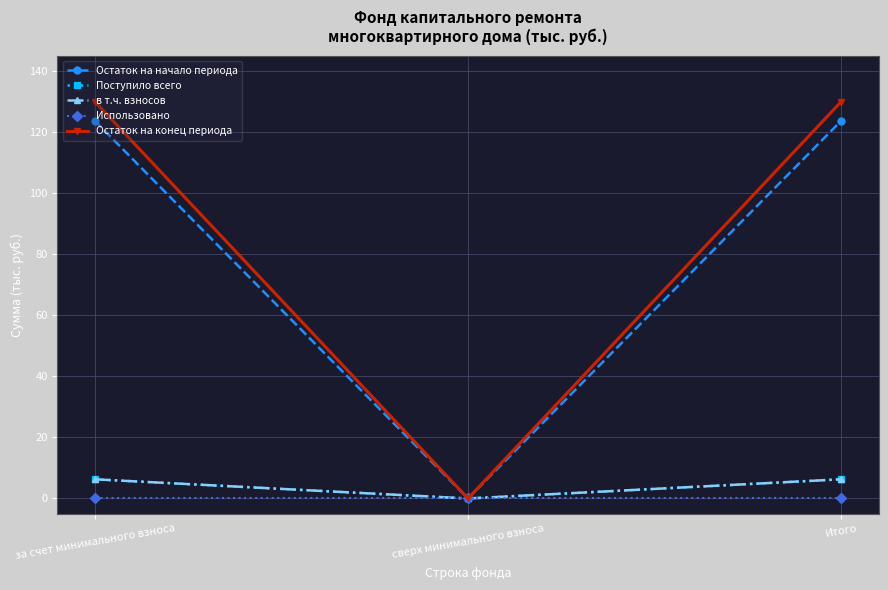

Does the chart have visible grid lines?

Yes